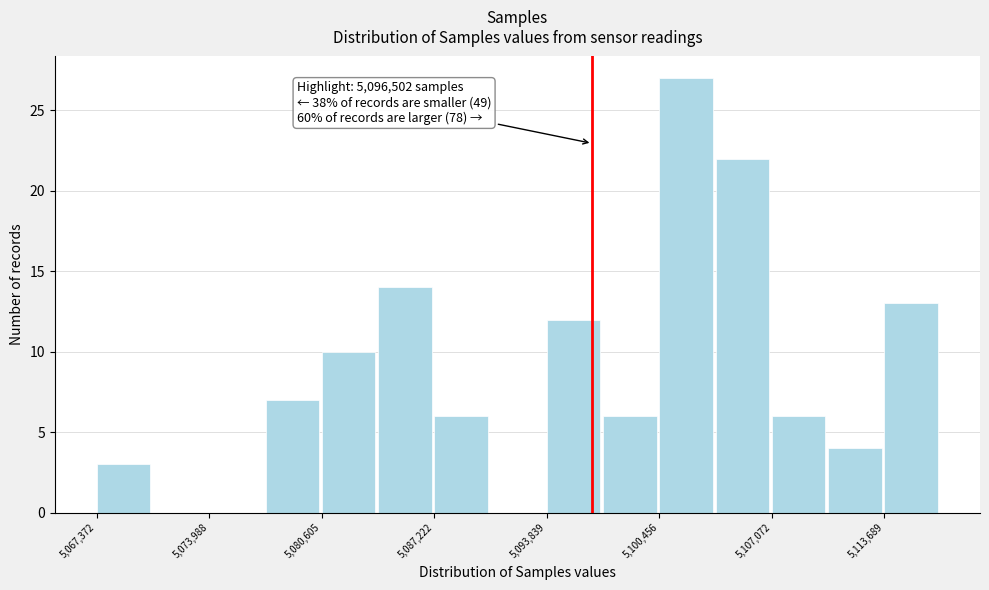

Around what value on the x-axis is the tallest bar? Give the approximate position of its centre, as read against the axis.

5102000